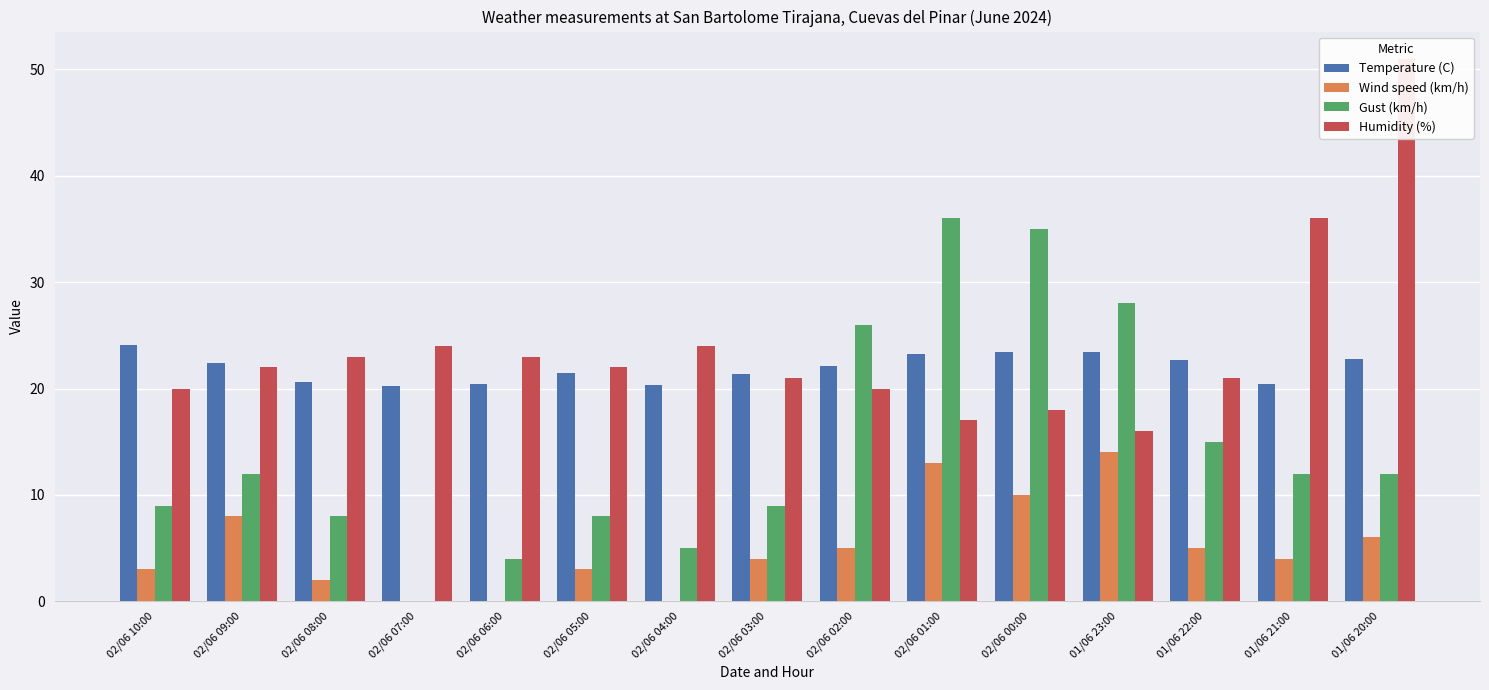

What is the approximate value of Temperature (C) at 02/06 01:00?

23.2